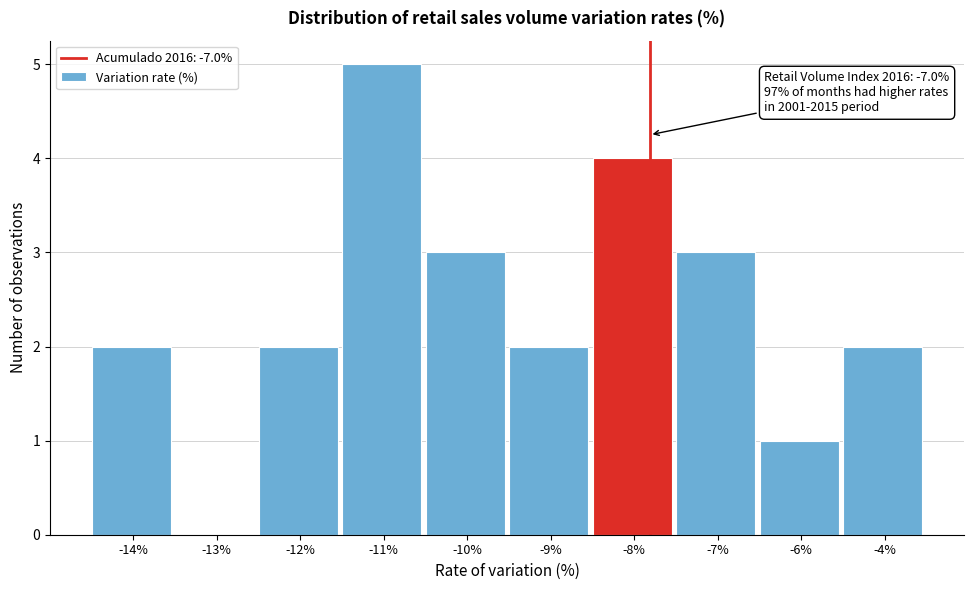

Reading left to right, what are all the values shown in this chart?

-14%=2	-13%=0	-12%=2	-11%=5	-10%=3	-9%=2	-8%=4	-7%=3	-6%=1	-4%=2